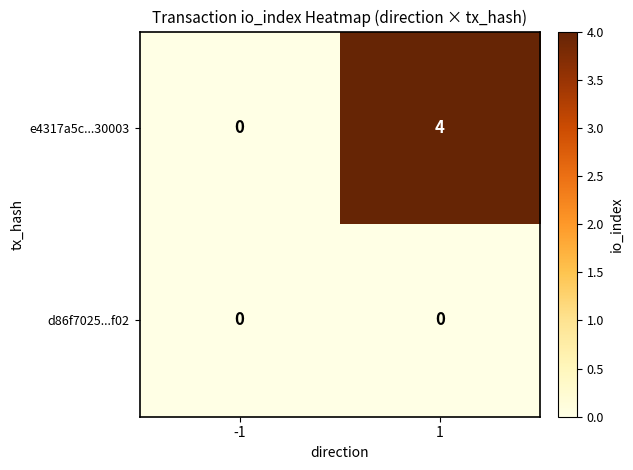

What is the sum of the e4317a5c...30003 values at -1 and 1?

4